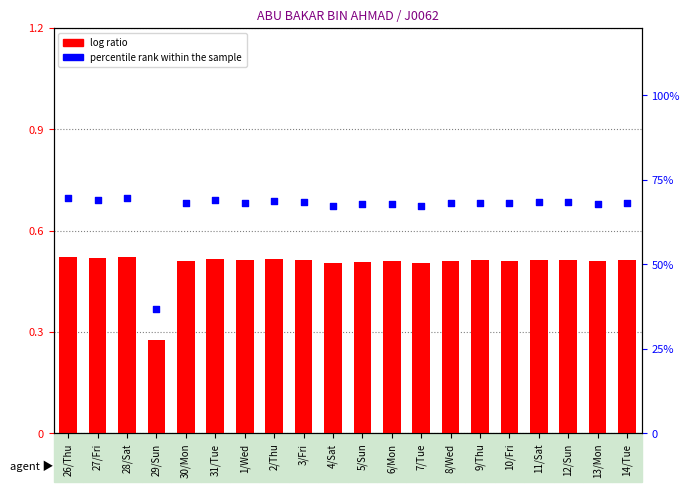

What is the total value across all series at 9/Thu?

1.2